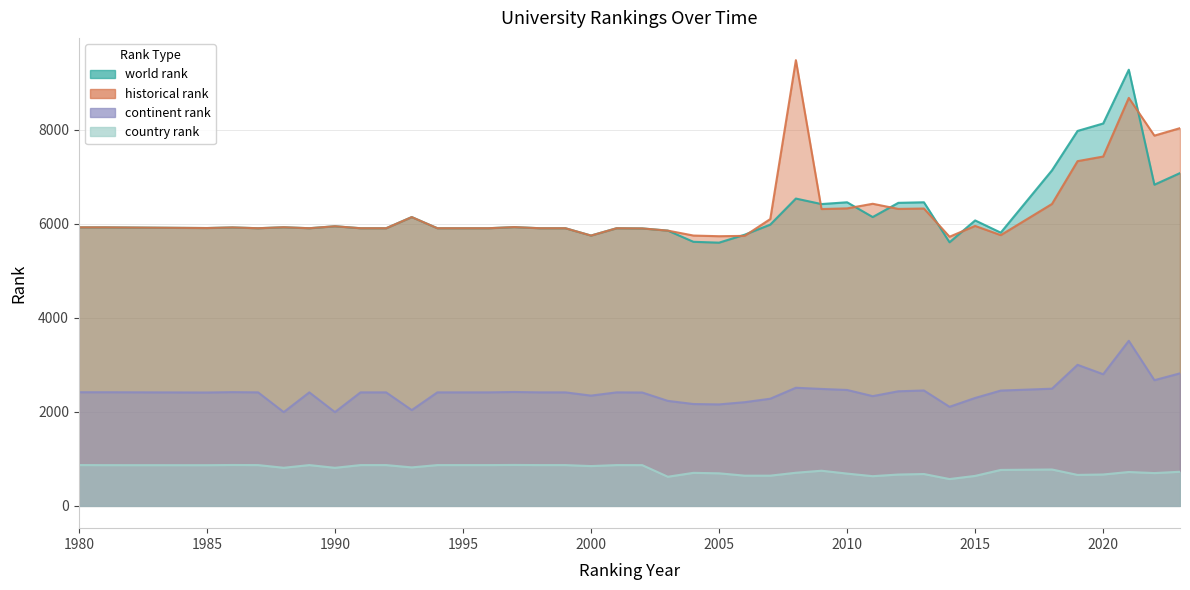

Read the country rank value at 1988, to the nearest 50.

800